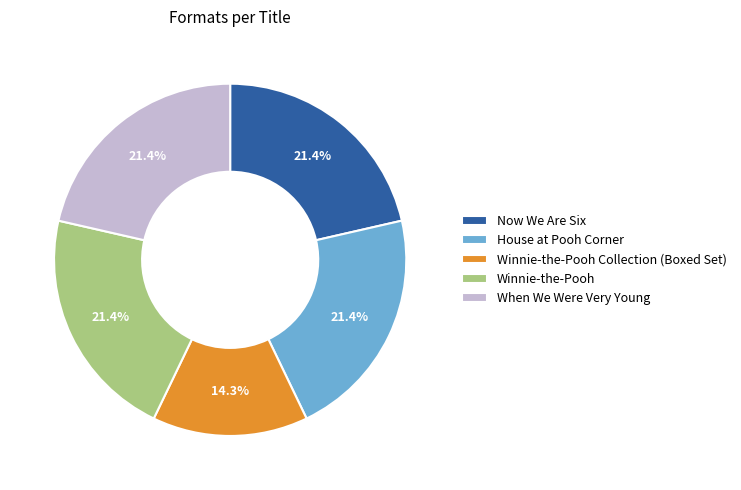

The Winnie-the-Pooh slice represents 8% of the pie. True or false?

False